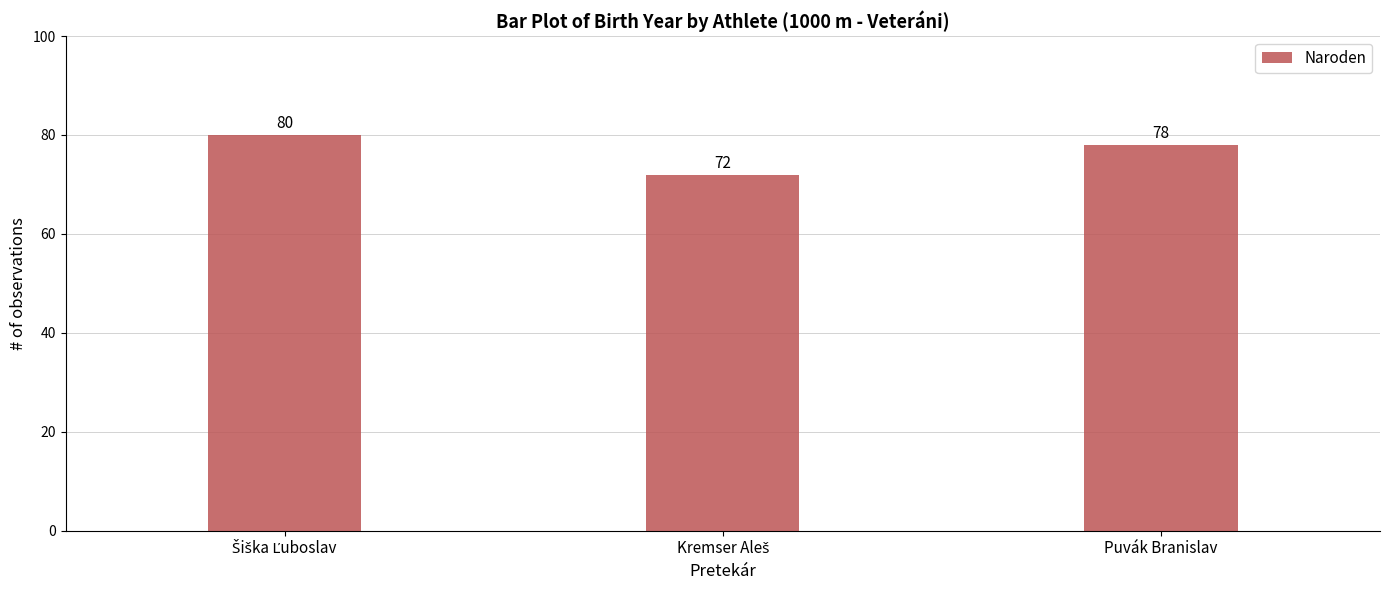

What is the minimum value shown in the chart?

72